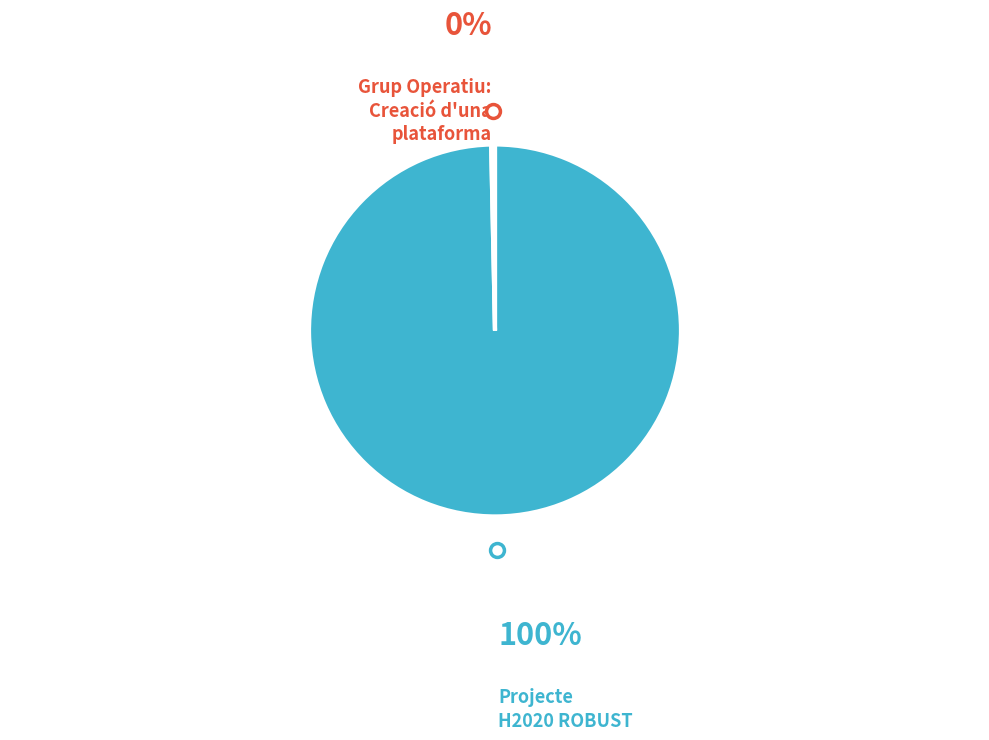

Is there a majority slice in this chart?

Yes